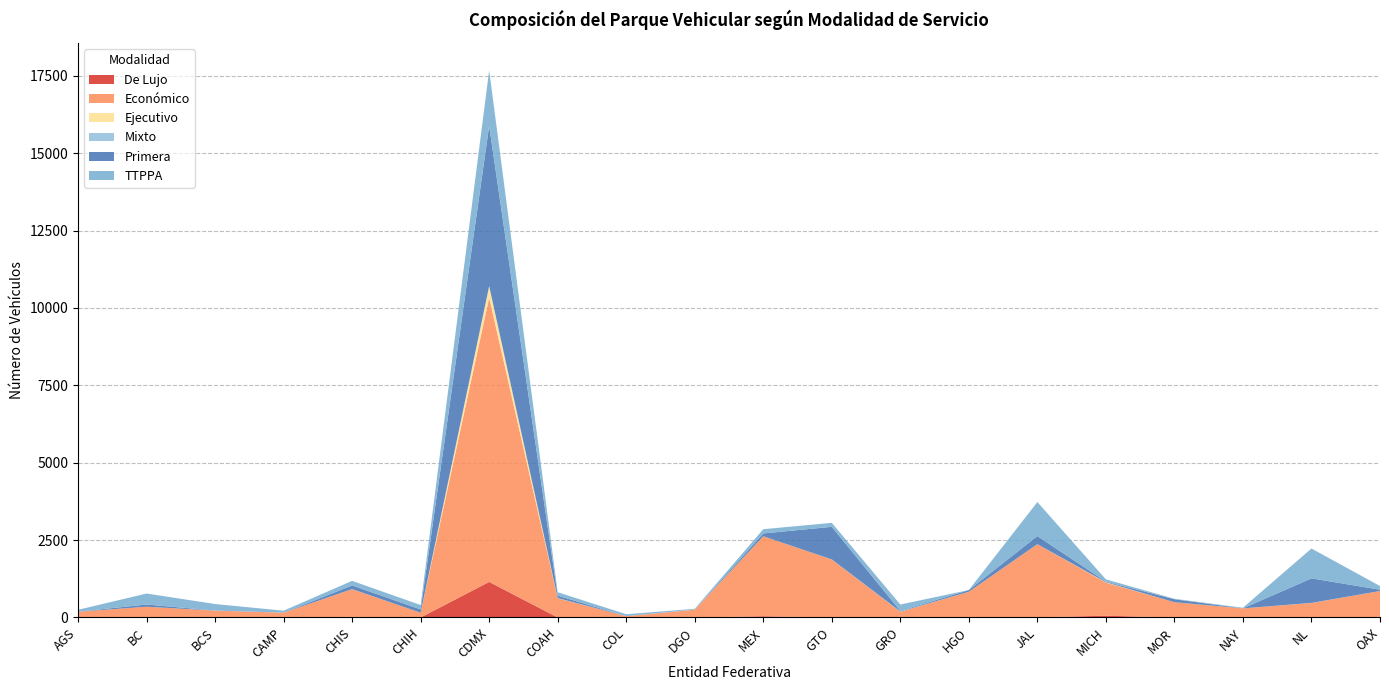

Reading right to left, list all the values displayed in this chart.

De Lujo: 0	3	0	0	57	5	0	2	0	40	0	0	0	1149	0	21	0	4	13	0
Económico: 854	464	294	493	1068	2360	830	182	1873	2584	251	44	619	9181	154	891	157	219	335	187
Ejecutivo: 0	1	0	0	10	0	0	0	0	0	0	0	0	361	0	0	0	0	0	0
Mixto: 1	3	1	0	4	3	1	10	3	0	6	0	8	17	0	4	0	0	0	0
Primera: 43	793	0	97	19	262	56	18	1053	91	0	0	77	5171	107	119	0	0	71	0
TTPPA: 118	964	20	14	73	1099	0	206	128	137	24	61	111	1794	140	148	62	212	355	61